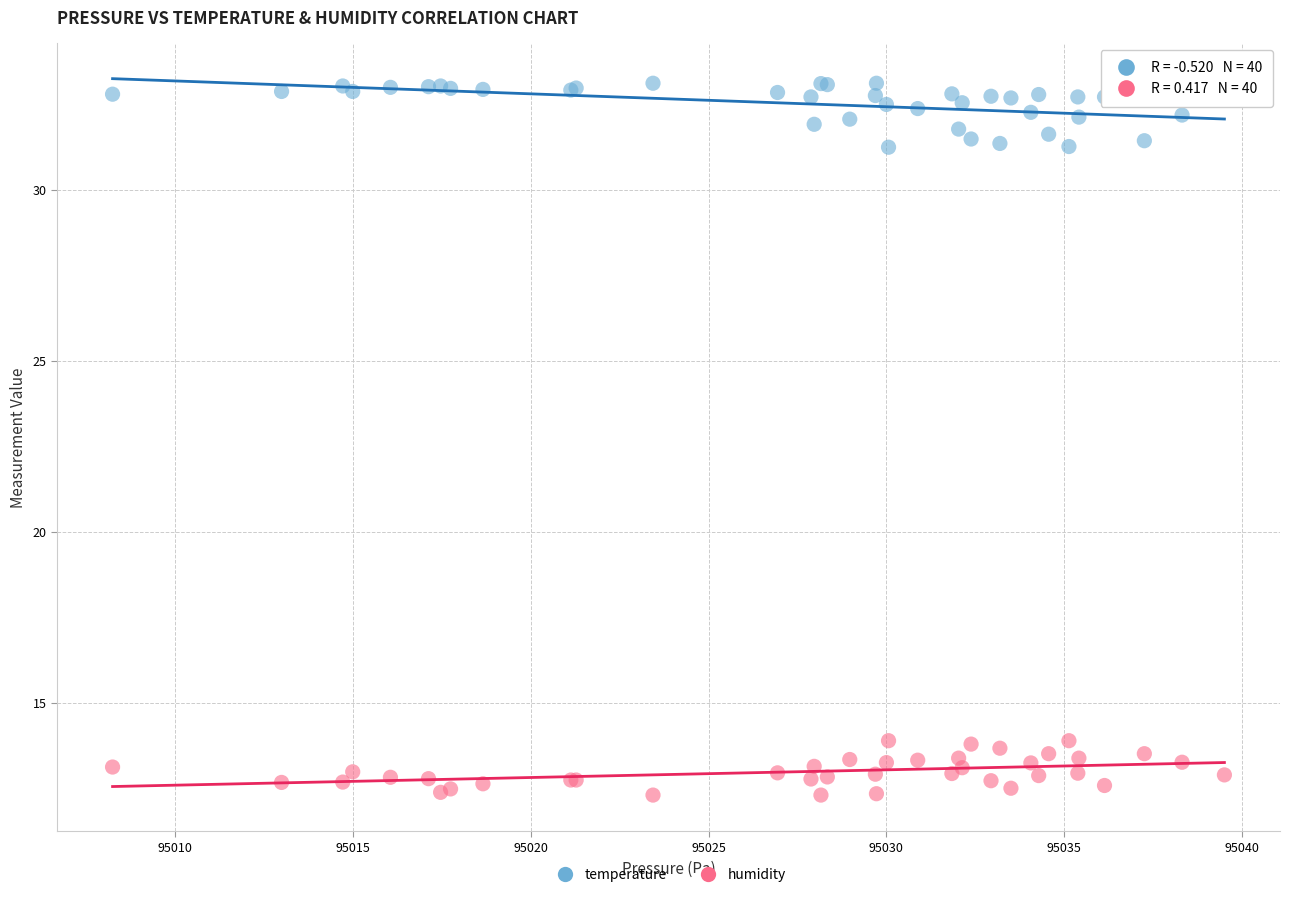

Which series has the largest Y range (max minus min)?

temperature